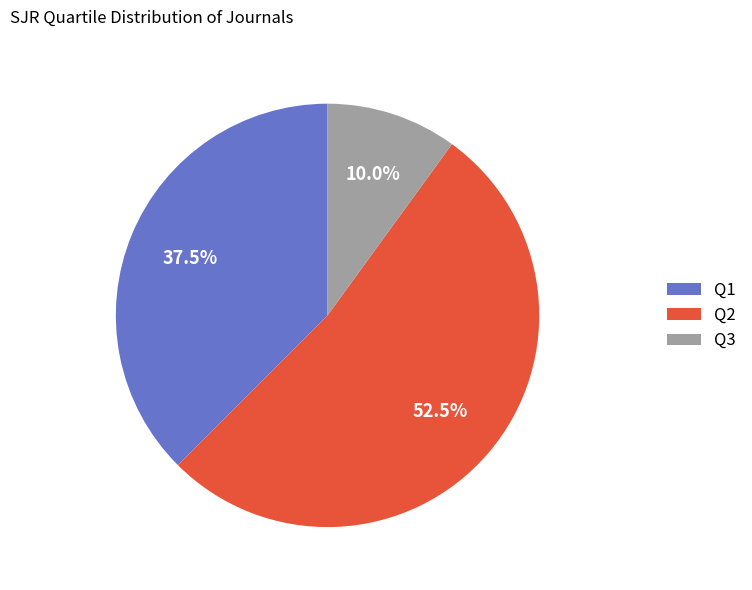

To the nearest percent, what is the difference between the largest and smallest slice percentages?

42%